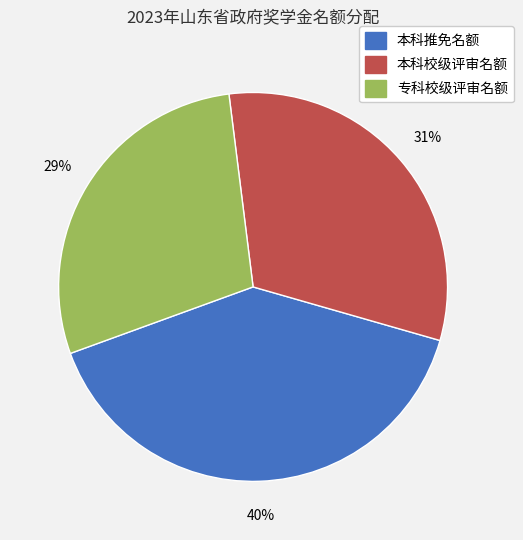

Is the sum of 专科校级评审名额 and 本科推免名额 greater than half?

Yes